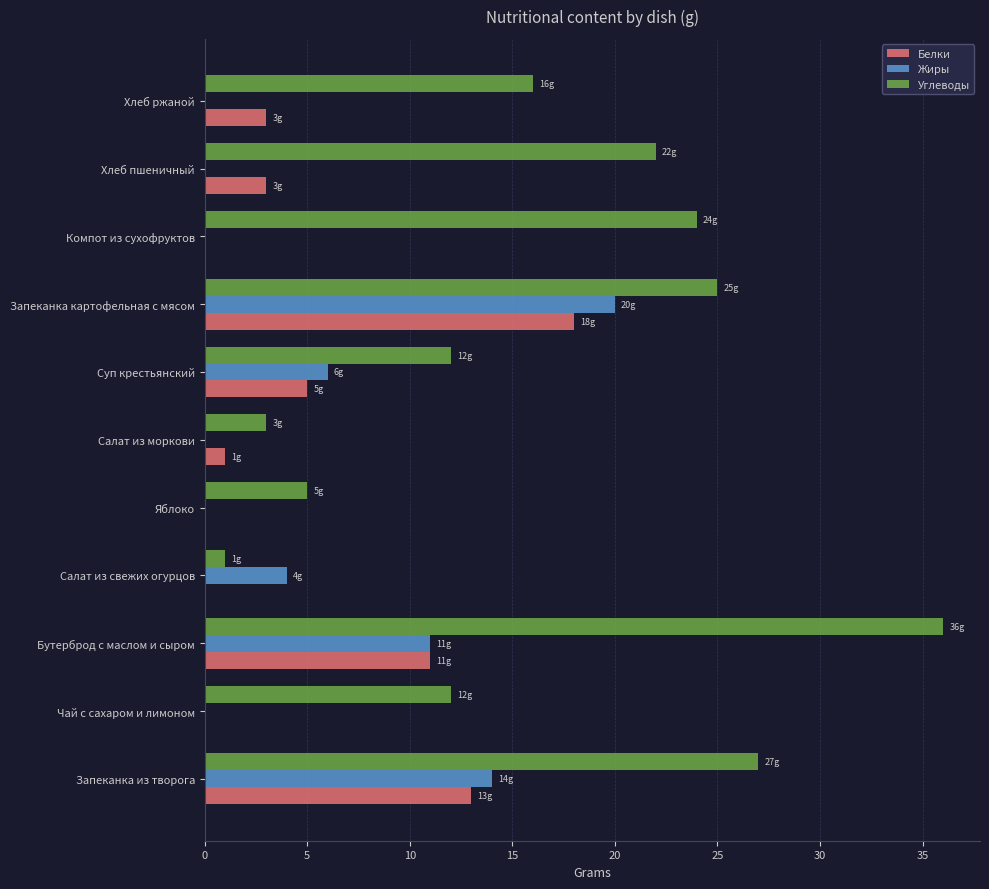

Between Бутерброд с маслом и сыром and Хлеб ржаной, which series saw the biggest shift?

Углеводы